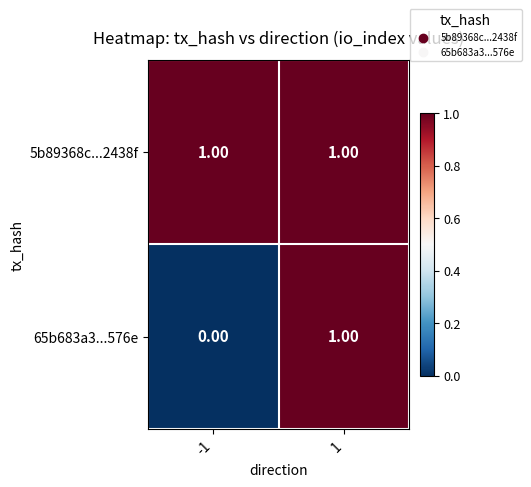

Which series changed the most between -1 and 1?

65b683a3...576e